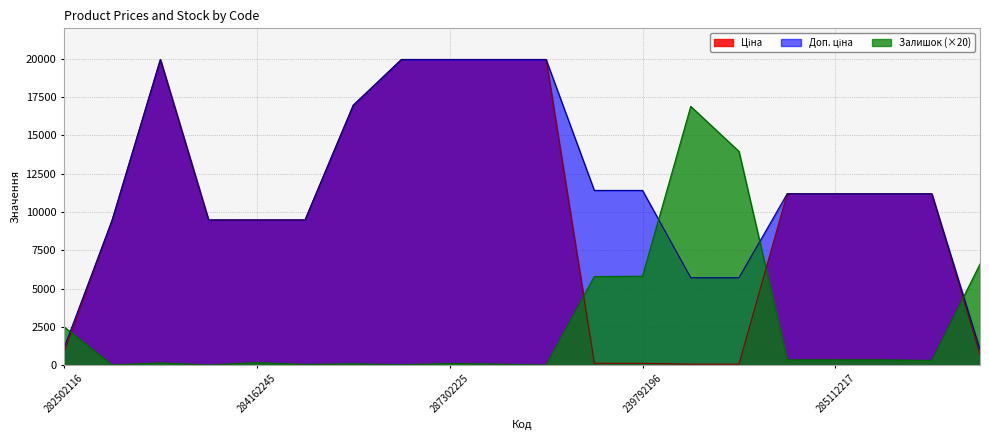

Reading left to right, transcribe all the data shown in this chart.

Ціна: 282502116=818.5	284162248=9480.1	287302223=19964.2	284162246=9480.1	284162245=9480.1	284162244=9480.1	287292222=16976.3	287302226=19964.2	287302225=19964.2	287302224=19964.2	287301833=19964.2	239792197=114.1	239792196=114.1	239752197=57.0	239752196=57.0	285112220=11188.2	285112217=11188.2	285111961=11188.2	285111912=11188.2	259552213=693.7
Доп. ціна: 282502116=1109.2	284162248=9480.1	287302223=19964.2	284162246=9480.1	284162245=9480.1	284162244=9480.1	287292222=16976.3	287302226=19964.2	287302225=19964.2	287302224=19964.2	287301833=19964.2	239792197=11410.0	239792196=11410.0	239752197=5705.0	239752196=5705.0	285112220=11188.2	285112217=11188.2	285111961=11188.2	285111912=11188.2	259552213=1024.6
Залишок: 282502116=2500.0	284162248=0.0	287302223=140.0	284162246=0.0	284162245=160.0	284162244=40.0	287292222=80.0	287302226=20.0	287302225=100.0	287302224=60.0	287301833=0.0	239792197=5780.0	239792196=5800.0	239752197=16900.0	239752196=13960.0	285112220=340.0	285112217=340.0	285111961=340.0	285111912=300.0	259552213=6600.0